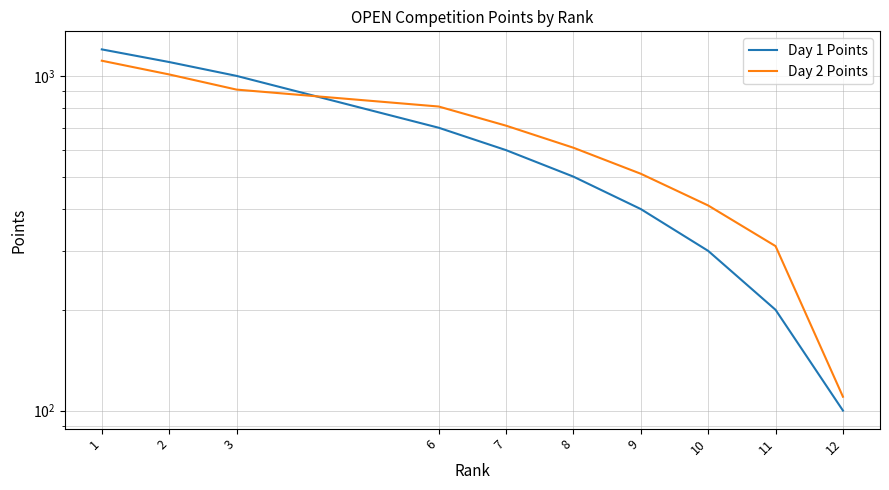

Reading left to right, list all the values displayed in this chart.

Day 1 Points: 1200	1100	1000	700	600	500	400	300	200	100
Day 2 Points: 1110	1010	910	810	710	610	510	410	310	110